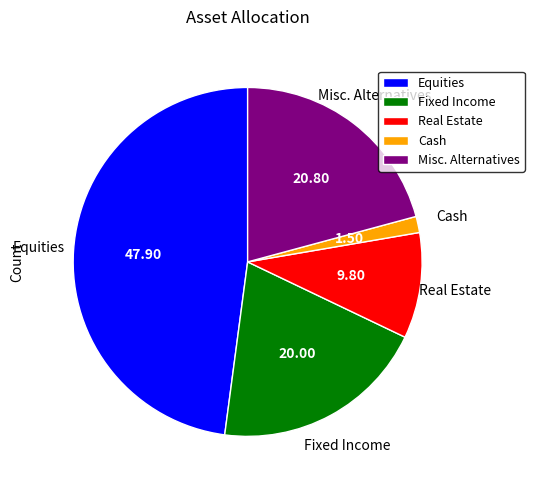

Which category has the biggest portion of the pie?

Equities